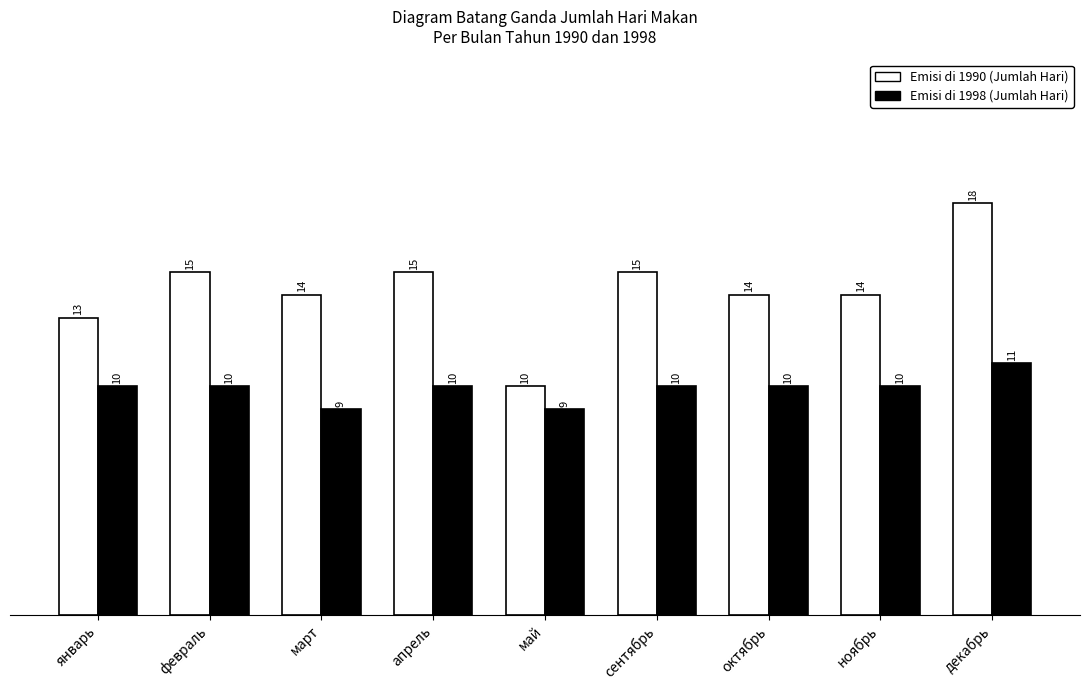

True or false: Emisi di 1998 (Jumlah Hari) has a value of 11 at декабрь.

True